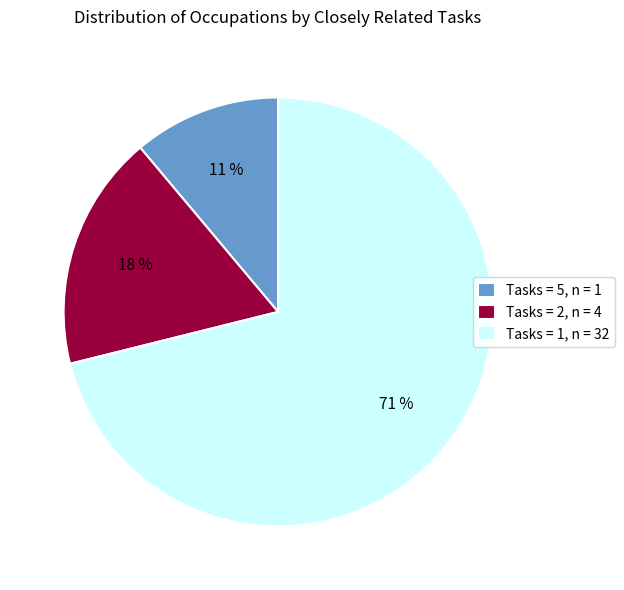

Do Tasks = 5, n = 1 and Tasks = 1, n = 32 together represent more than half of the pie?

Yes